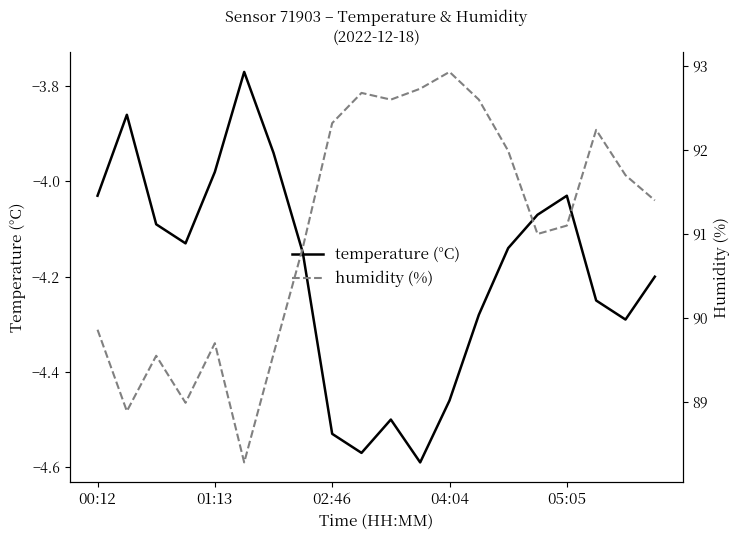

How many lines are shown in the chart?

2